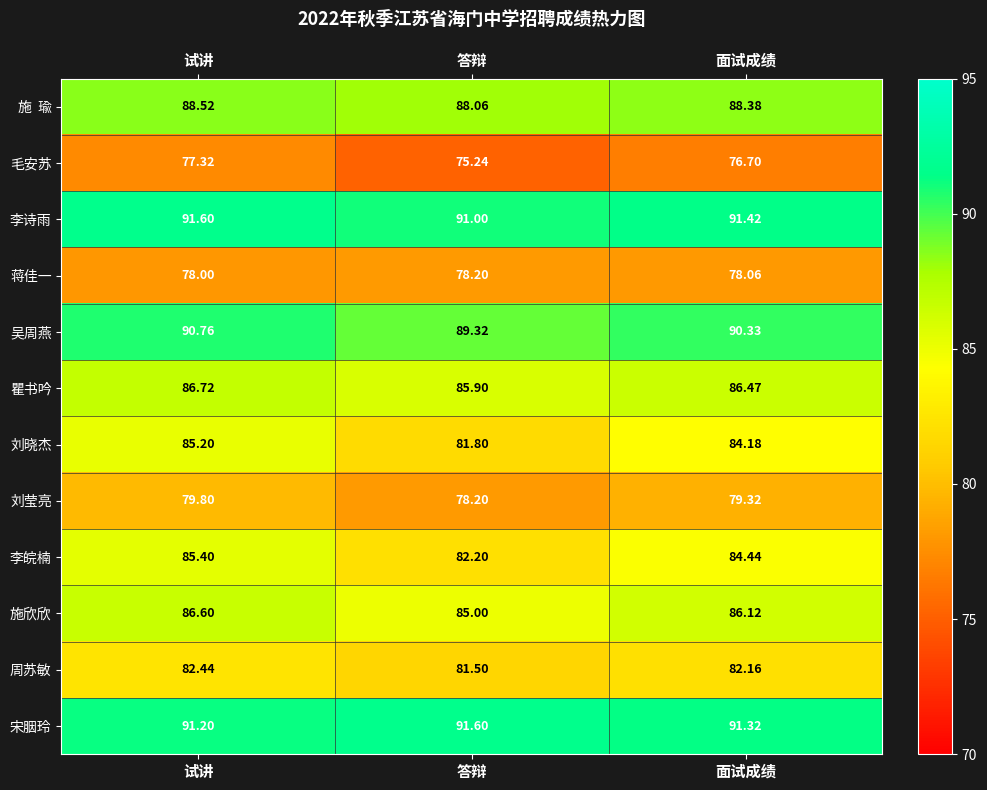

List the labels in order of 蒋佳一 value, smallest first.

试讲, 面试成绩, 答辩